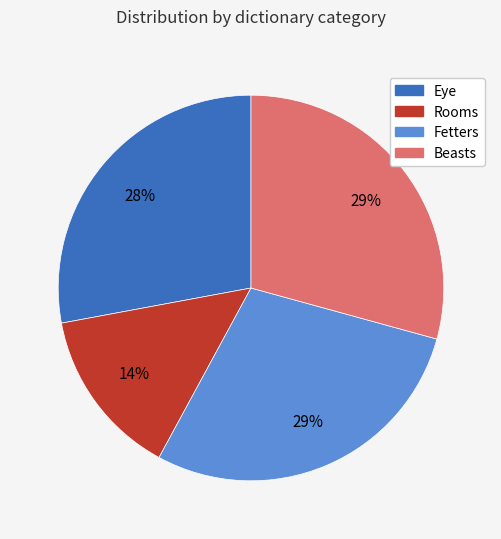

Count the number of slices in the pie.

4